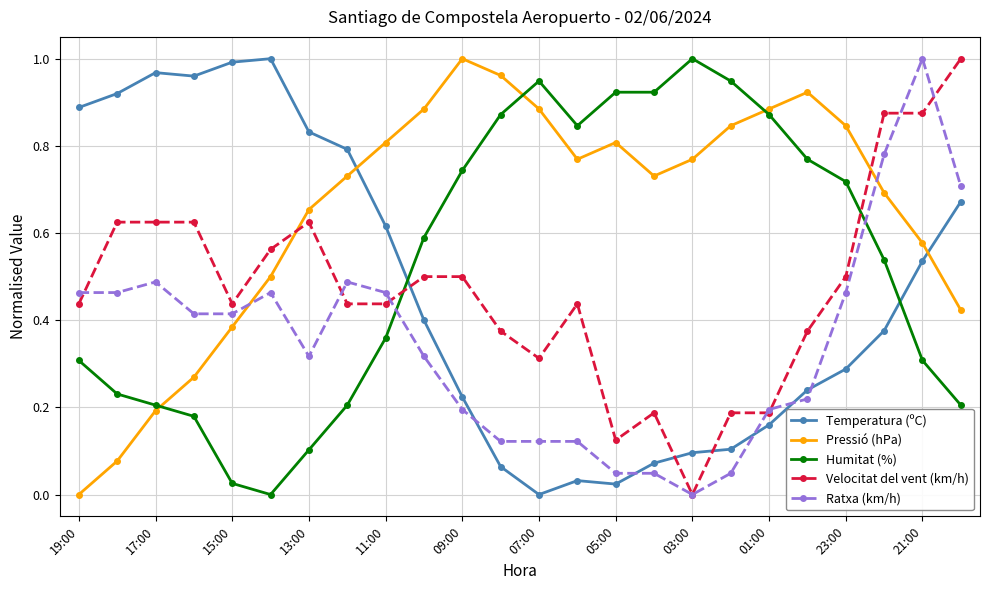

True or false: Temperatura (ºC) has more than 0 points higher than both neighbors.

True